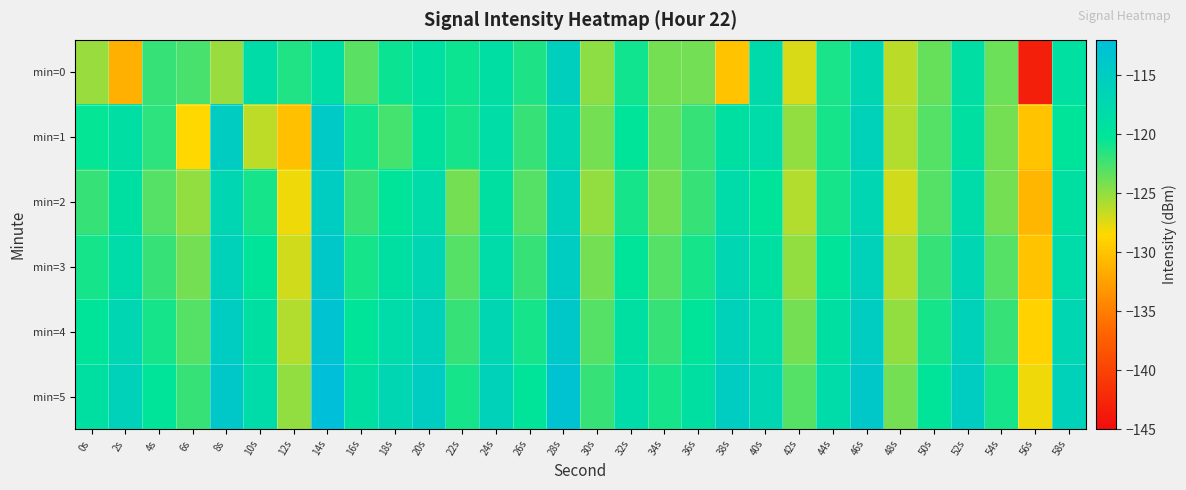

What is the maximum value shown in the chart?

-112.0